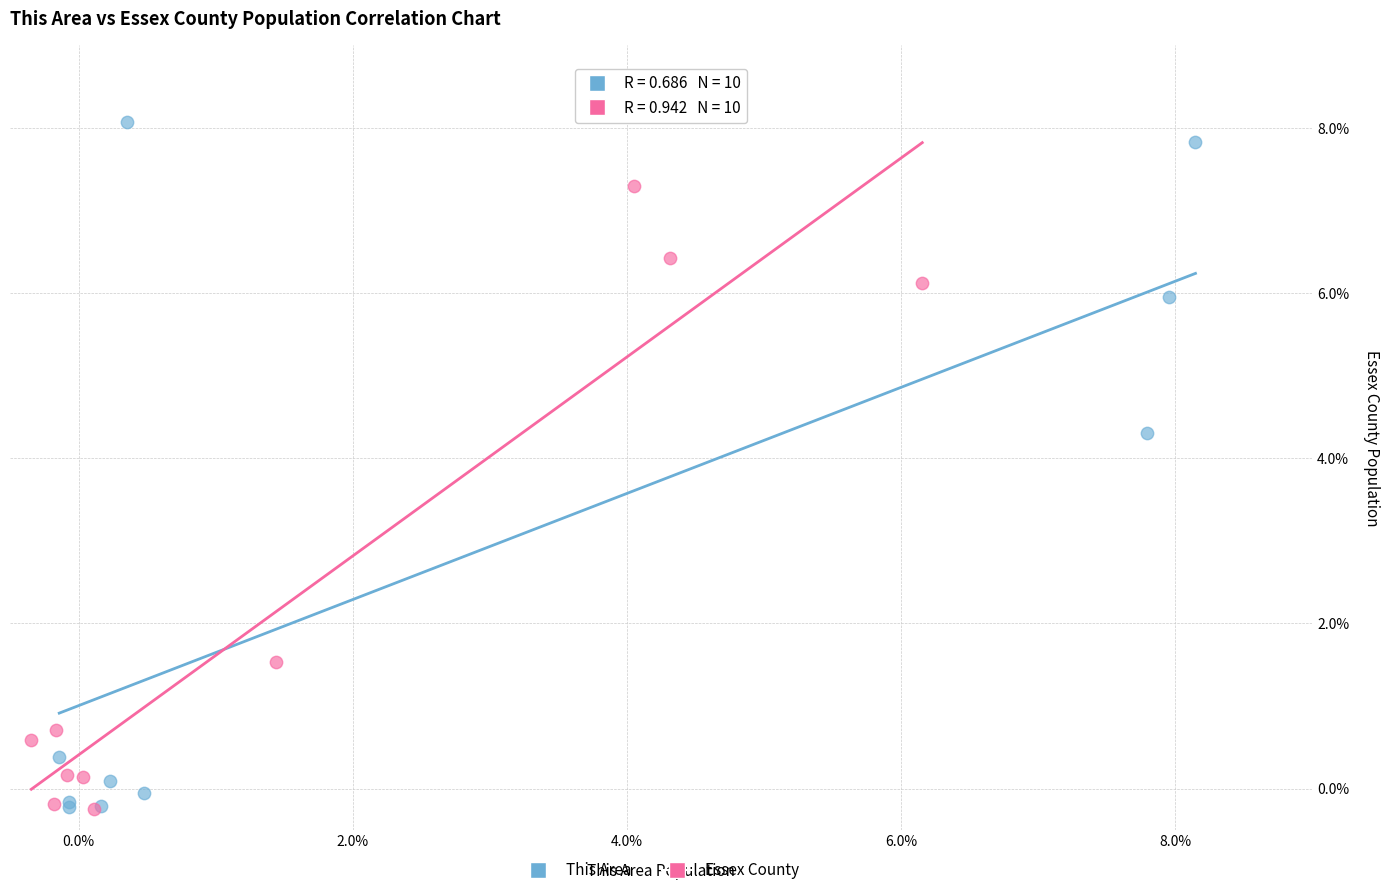

Which series has the largest Y range (max minus min)?

This Area